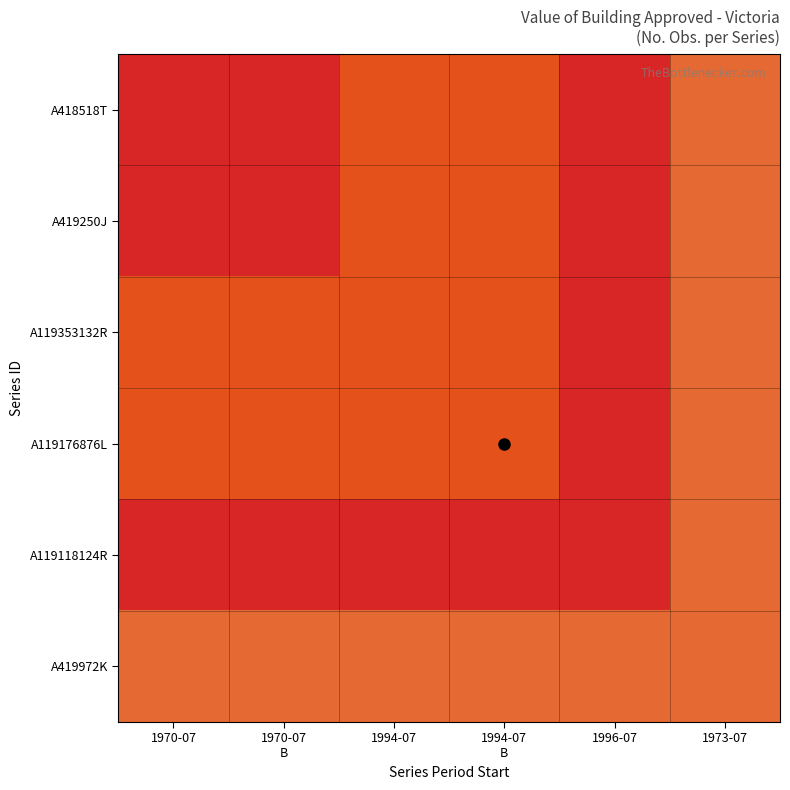

Which has a higher value, 1970-07
B or 1996-07?

1970-07
B